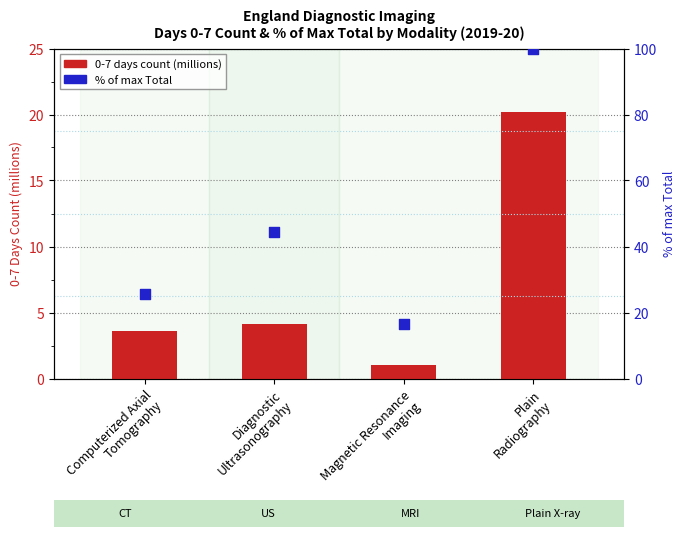

What are all the series names shown in the legend?

0-7 days count (millions), % of max Total